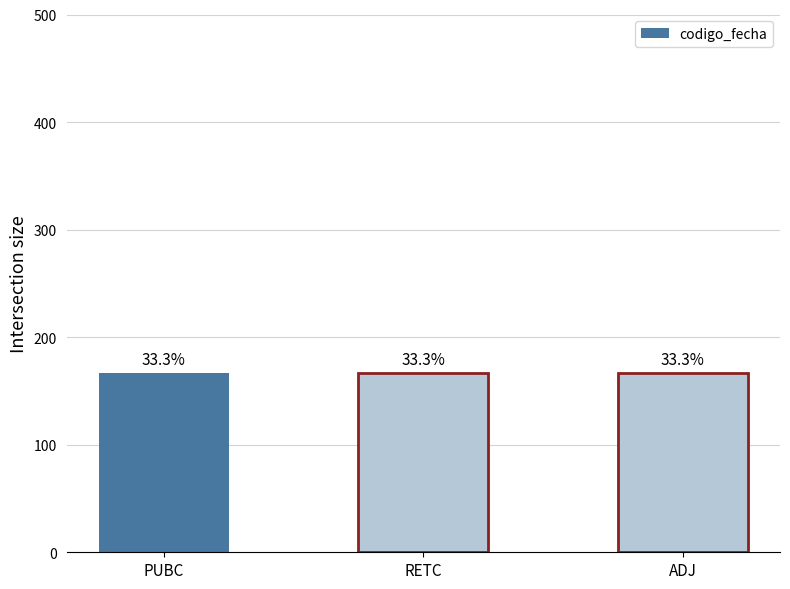

Reading right to left, extract all data points from this chart.

ADJ=166.6	RETC=166.7	PUBC=166.7